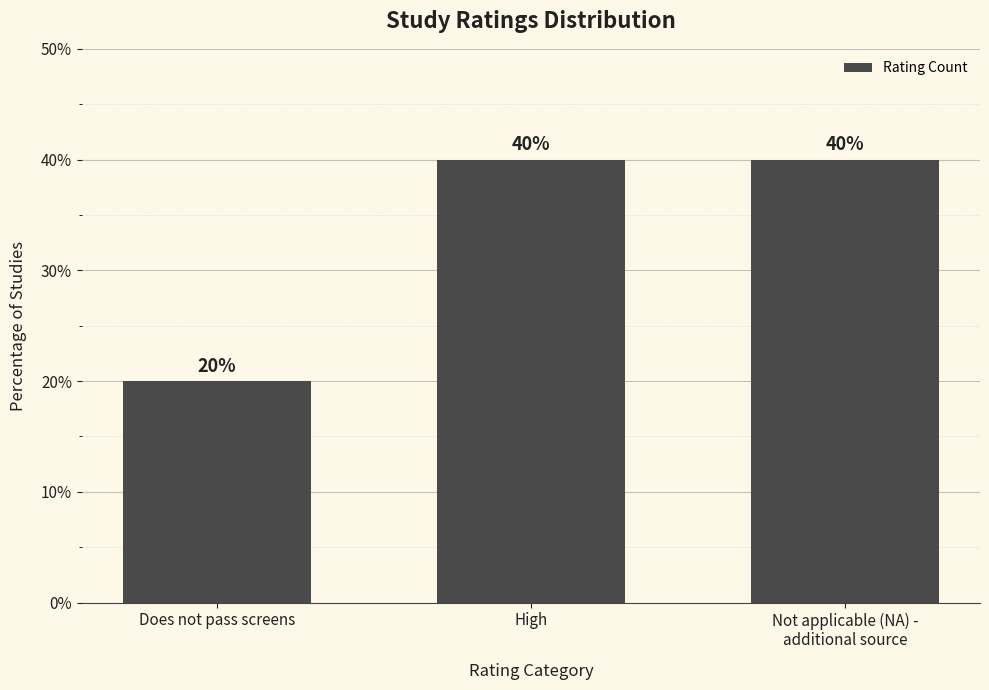

The value at Not applicable (NA) -
additional source is 40. True or false?

True